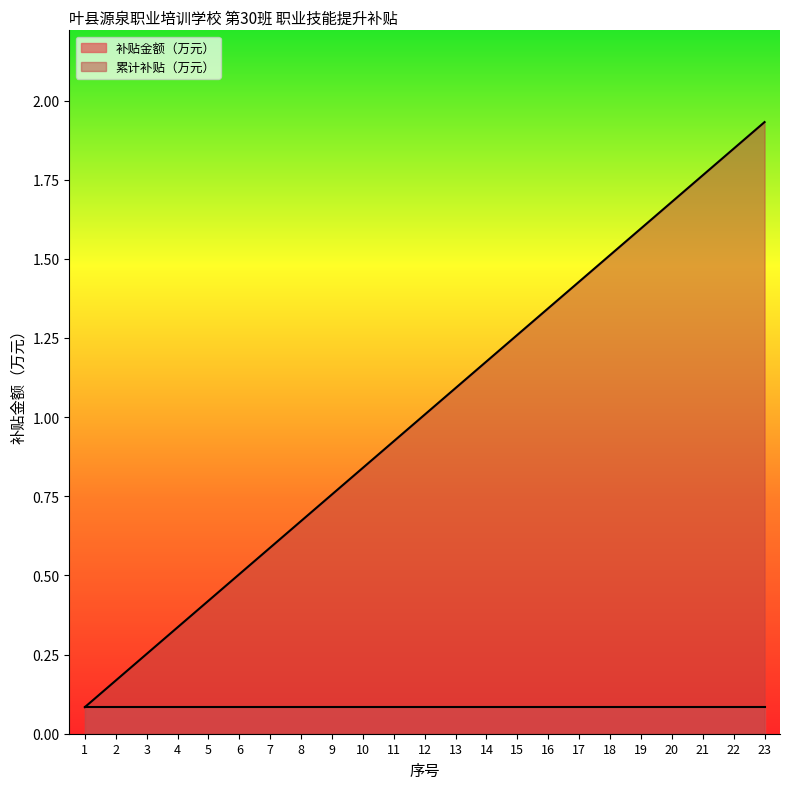

Does the chart display data point markers on the line(s)?

No